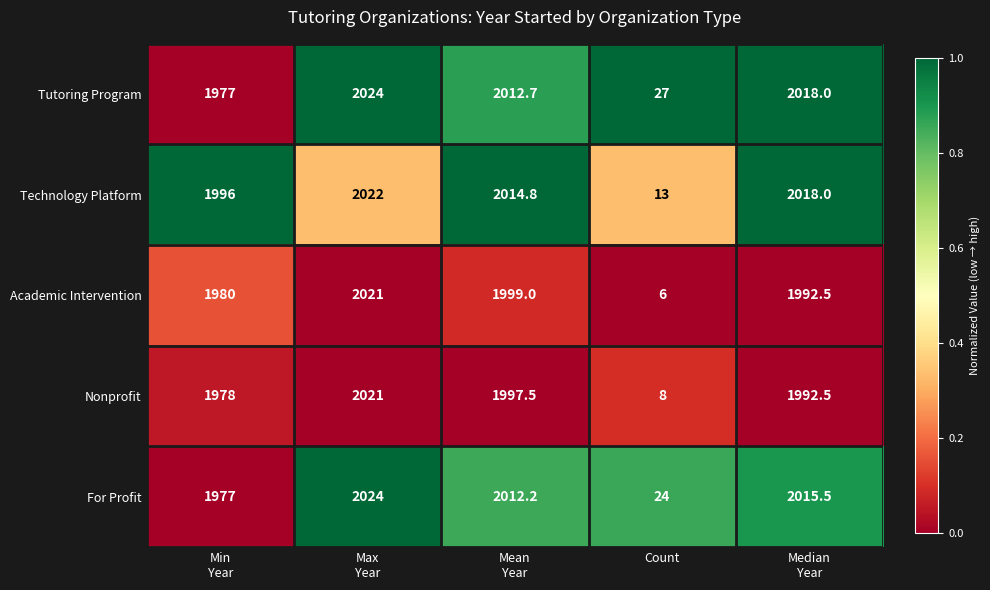

Reading left to right, transcribe all the data shown in this chart.

Tutoring Program: 1977.0	2024.0	2012.7	27.0	2018.0
Technology Platform: 1996.0	2022.0	2014.8	13.0	2018.0
Academic Intervention: 1980.0	2021.0	1999.0	6.0	1992.5
Nonprofit: 1978.0	2021.0	1997.5	8.0	1992.5
For Profit: 1977.0	2024.0	2012.2	24.0	2015.5